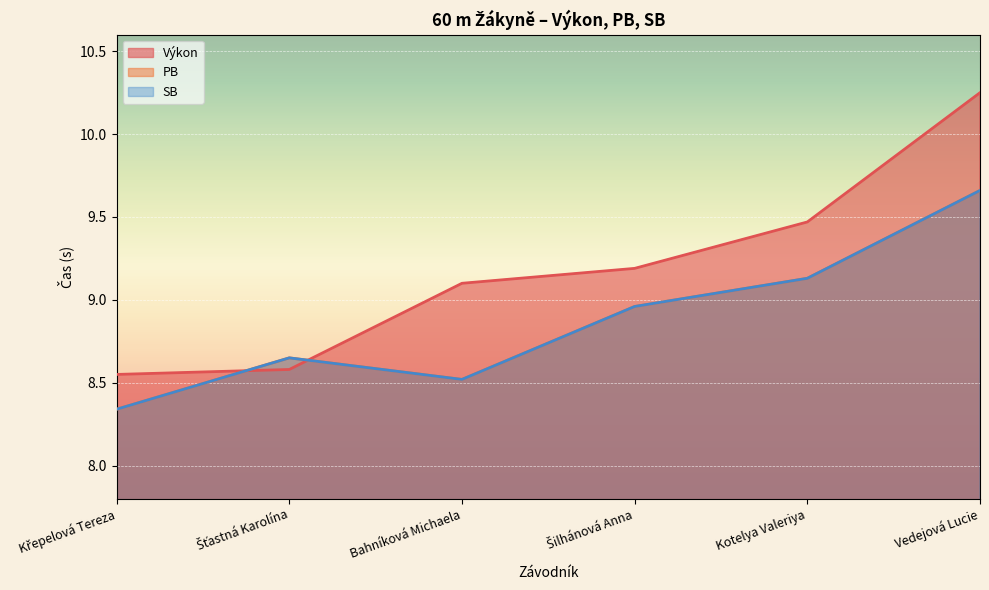

What is the sum of the PB values at Šilhánová Anna and Šťastná Karolína?

17.6